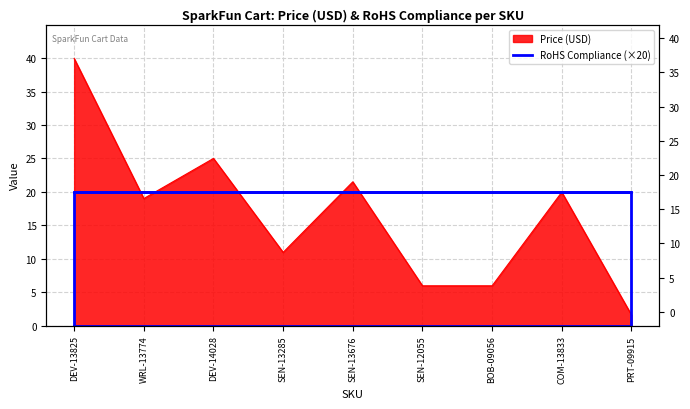

List the labels in order of value, largest first.

DEV-13825, DEV-14028, SEN-13676, COM-13833, WRL-13774, SEN-13285, SEN-12055, BOB-09056, PRT-09915